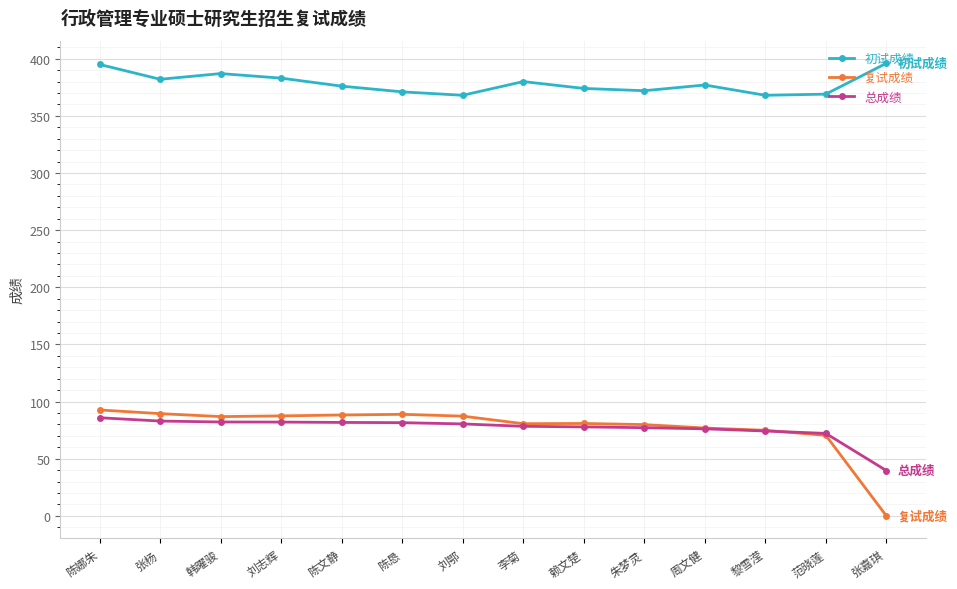

The value of 初试成绩 at 刘鄂 is 368.0. True or false?

True